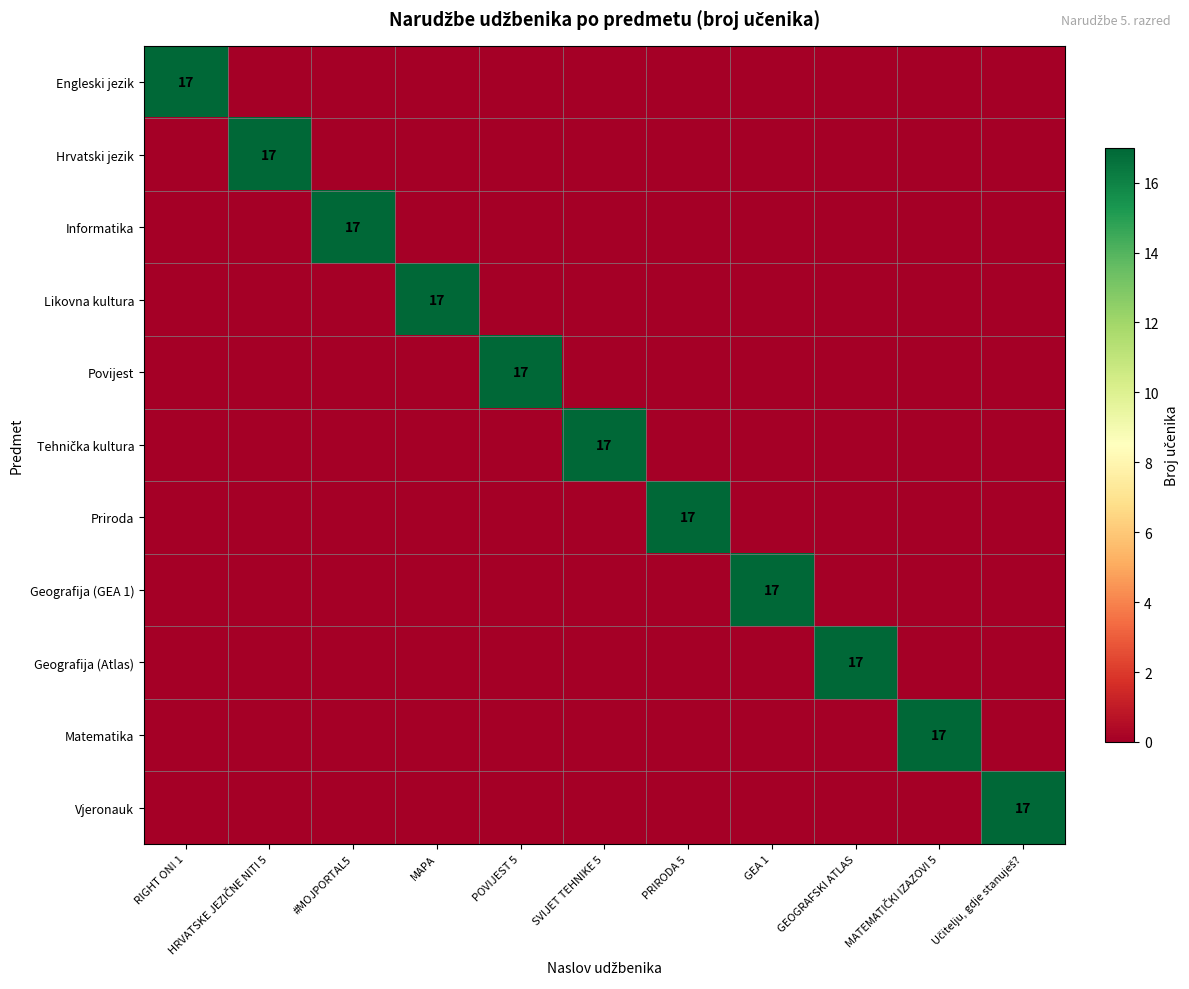

What is the highest value of the Likovna kultura series?

17